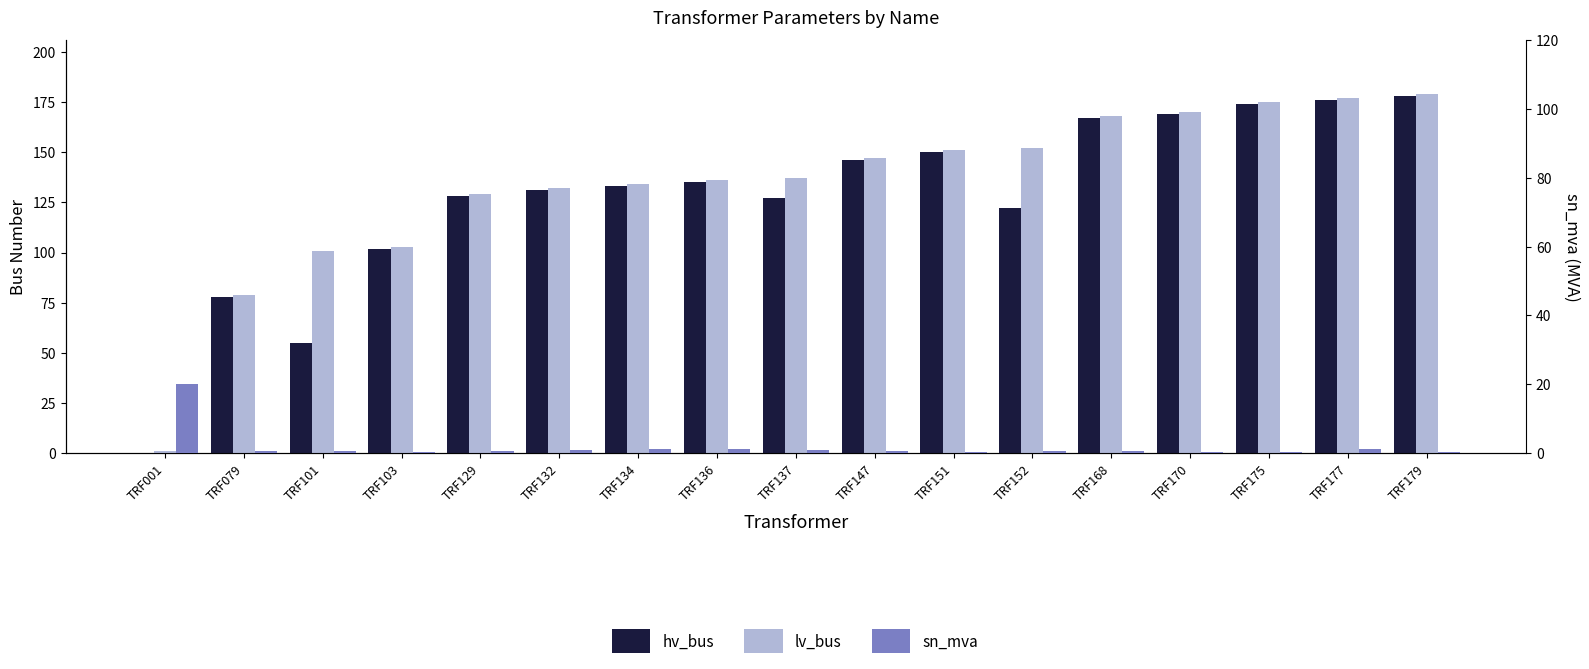

Does the chart contain any negative values?

No